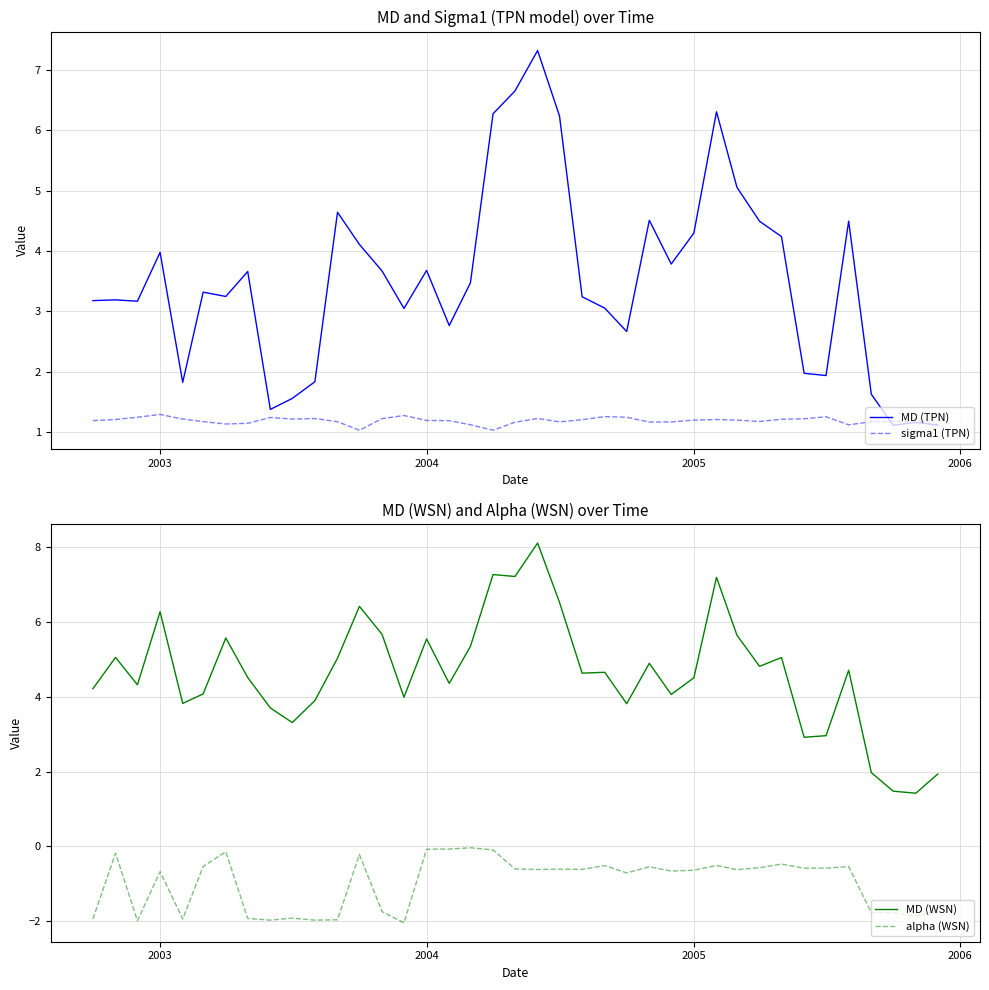

Is it true that sigma1 (TPN) equals 2.0 at 2004?

False